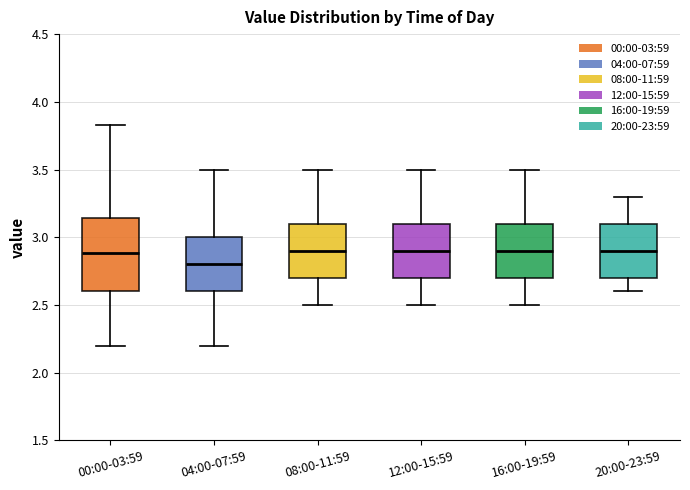

Reading left to right, read every box against the y-axis: the position of its median line, the range the box covers, and the ends of its whiskers. The values are not printed on the chart, so give them approximately, as read against the axis.

00:00-03:59: median 2.90, box 2.60 to 3.15, whiskers 2.20 to 3.85
04:00-07:59: median 2.80, box 2.60 to 3.00, whiskers 2.20 to 3.50
08:00-11:59: median 2.90, box 2.70 to 3.10, whiskers 2.50 to 3.50
12:00-15:59: median 2.90, box 2.70 to 3.10, whiskers 2.50 to 3.50
16:00-19:59: median 2.90, box 2.70 to 3.10, whiskers 2.50 to 3.50
20:00-23:59: median 2.90, box 2.70 to 3.10, whiskers 2.60 to 3.30